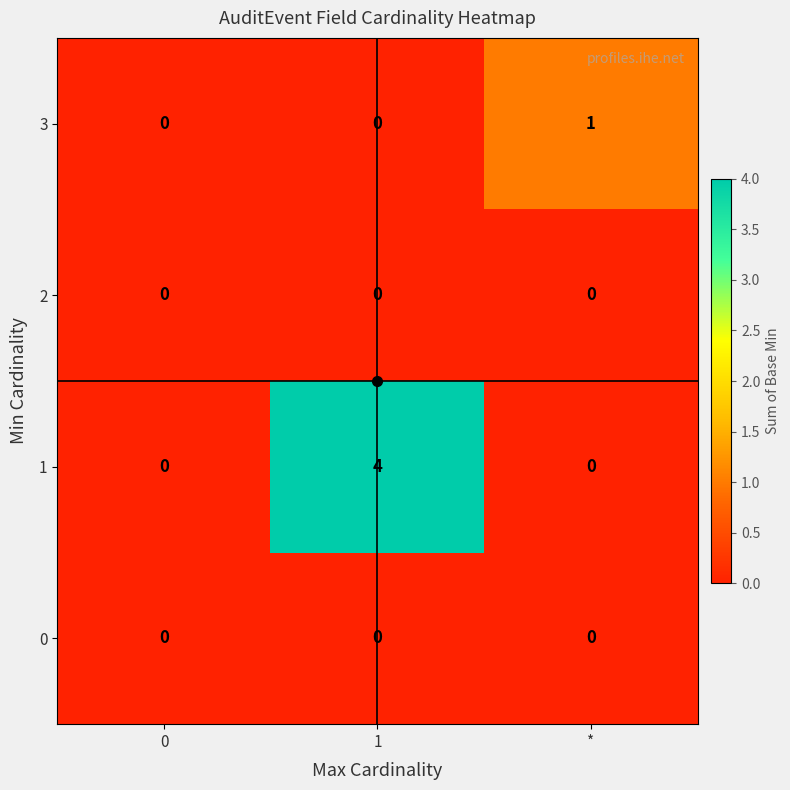

What is the greatest value displayed?

4